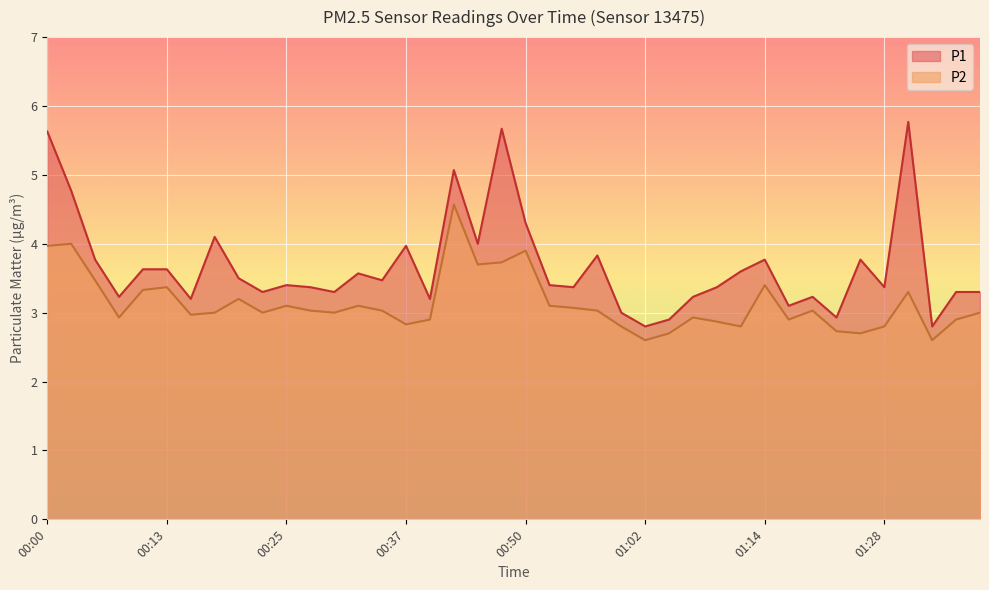

Reading right to left, list all the values displayed in this chart.

P1: 01:39=3.3	01:36=3.3	01:33=2.8	01:30=5.8	01:28=3.4	01:25=3.8	01:22=2.9	01:19=3.2	01:17=3.1	01:14=3.8	01:12=3.6	01:09=3.4	01:07=3.2	01:04=2.9	01:02=2.8	00:59=3.0	00:57=3.8	00:55=3.4	00:52=3.4	00:50=4.3	00:47=5.7	00:45=4.0	00:42=5.1	00:40=3.2	00:37=4.0	00:35=3.5	00:32=3.6	00:30=3.3	00:27=3.4	00:25=3.4	00:23=3.3	00:20=3.5	00:18=4.1	00:15=3.2	00:13=3.6	00:10=3.6	00:08=3.2	00:05=3.8	00:03=4.8	00:00=5.6
P2: 01:39=3.0	01:36=2.9	01:33=2.6	01:30=3.3	01:28=2.8	01:25=2.7	01:22=2.7	01:19=3.0	01:17=2.9	01:14=3.4	01:12=2.8	01:09=2.9	01:07=2.9	01:04=2.7	01:02=2.6	00:59=2.8	00:57=3.0	00:55=3.1	00:52=3.1	00:50=3.9	00:47=3.7	00:45=3.7	00:42=4.6	00:40=2.9	00:37=2.8	00:35=3.0	00:32=3.1	00:30=3.0	00:27=3.0	00:25=3.1	00:23=3.0	00:20=3.2	00:18=3.0	00:15=3.0	00:13=3.4	00:10=3.3	00:08=2.9	00:05=3.5	00:03=4.0	00:00=4.0